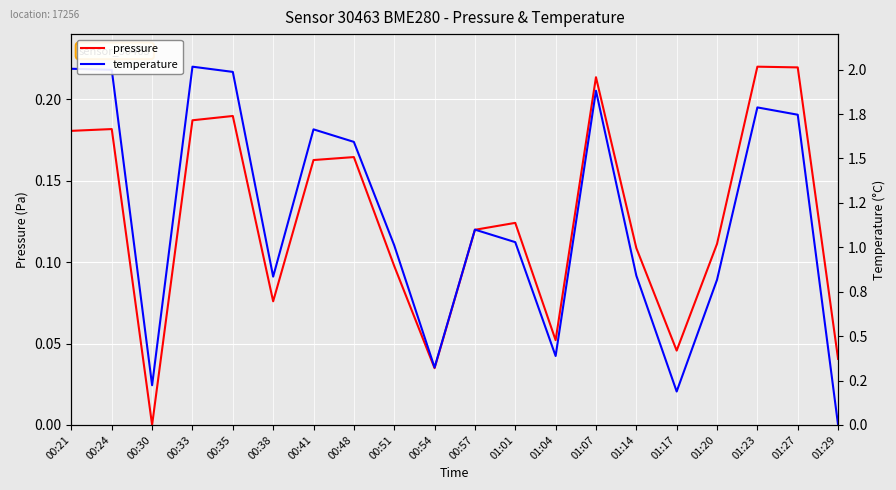

True or false: temperature has more than 0 points higher than both neighbors.

True